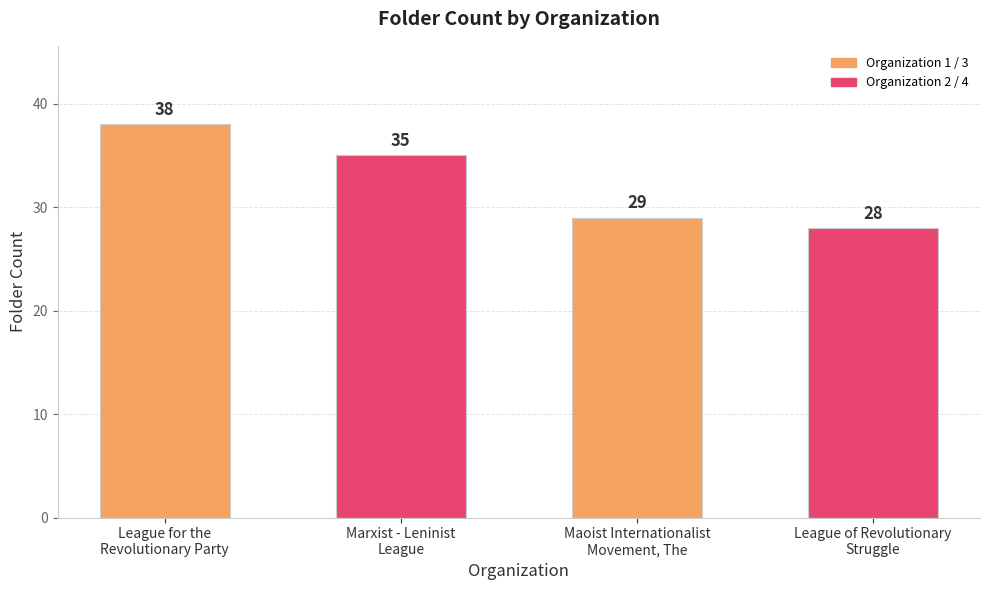

Reading left to right, what are all the values shown in this chart?

38	35	29	28